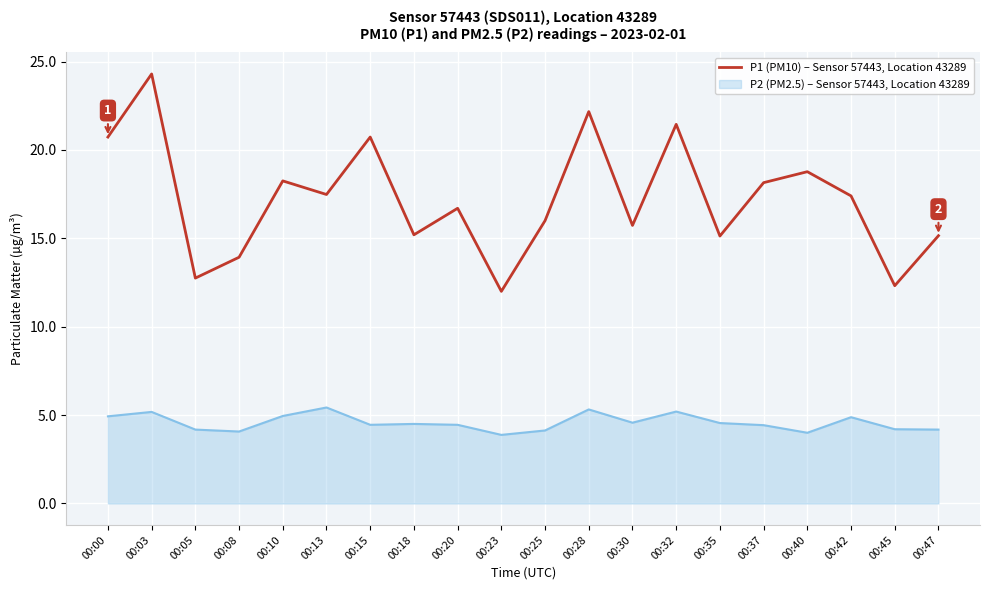

True or false: P1 (PM10) – Sensor 57443, Location 43289 and P2 (PM2.5) – Sensor 57443, Location 43289 cross at least once.

False